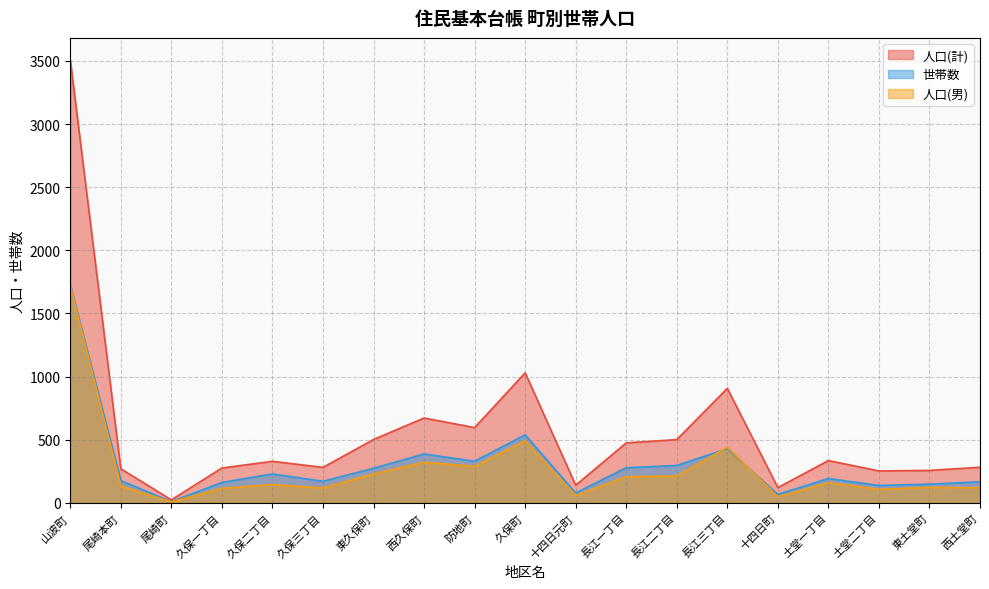

Which category has the lowest value across all series?

尾崎町